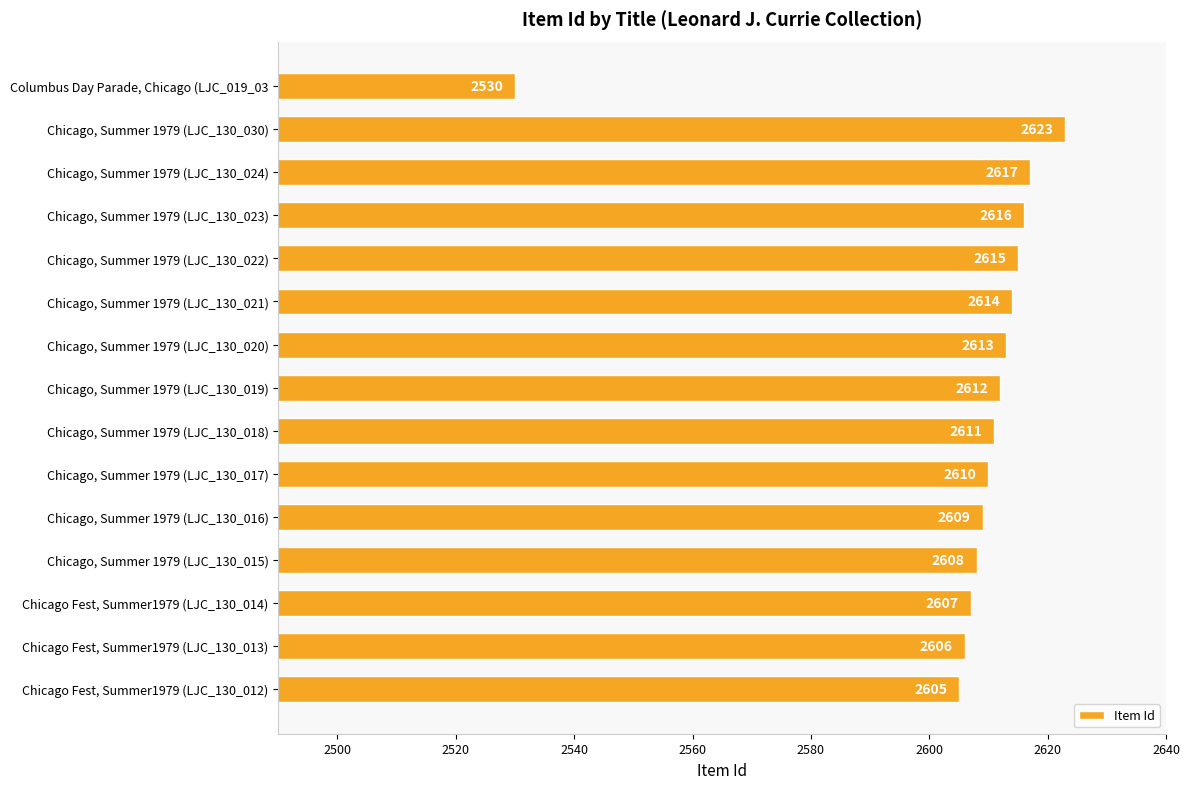

Reading bottom to top, what are all the values shown in this chart?

Chicago Fest, Summer1979 (LJC_130_012)=2605	Chicago Fest, Summer1979 (LJC_130_013)=2606	Chicago Fest, Summer1979 (LJC_130_014)=2607	Chicago, Summer 1979 (LJC_130_015)=2608	Chicago, Summer 1979 (LJC_130_016)=2609	Chicago, Summer 1979 (LJC_130_017)=2610	Chicago, Summer 1979 (LJC_130_018)=2611	Chicago, Summer 1979 (LJC_130_019)=2612	Chicago, Summer 1979 (LJC_130_020)=2613	Chicago, Summer 1979 (LJC_130_021)=2614	Chicago, Summer 1979 (LJC_130_022)=2615	Chicago, Summer 1979 (LJC_130_023)=2616	Chicago, Summer 1979 (LJC_130_024)=2617	Chicago, Summer 1979 (LJC_130_030)=2623	Columbus Day Parade, Chicago (LJC_019_03=2530